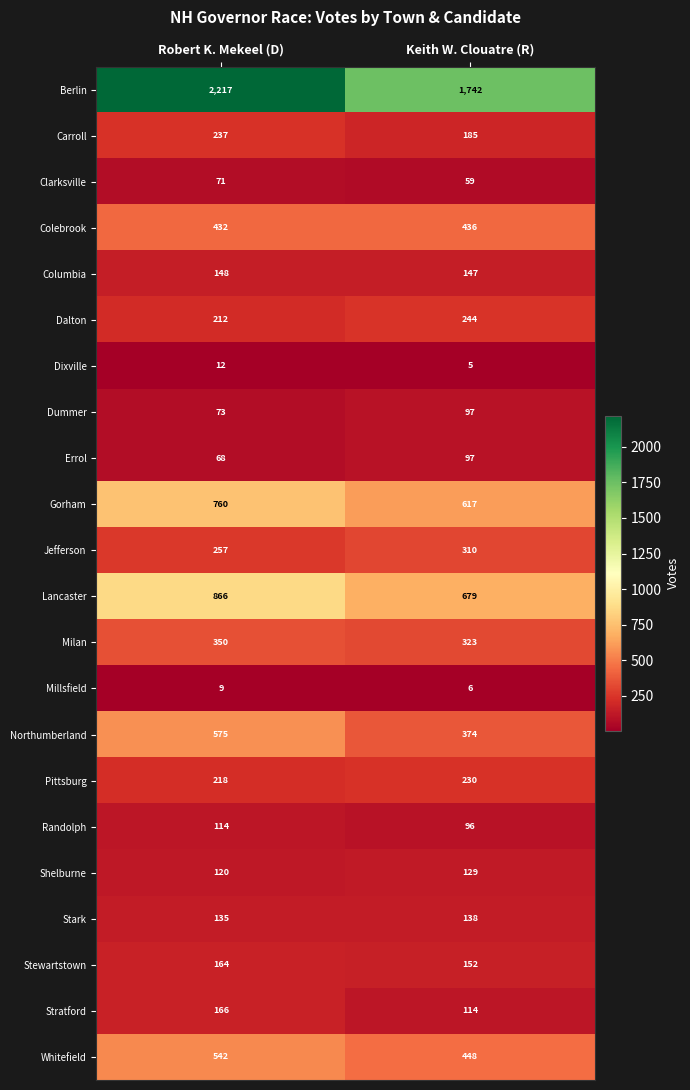

What is the difference between the Northumberland values at Keith W. Clouatre (R) and Robert K. Mekeel (D)?

201